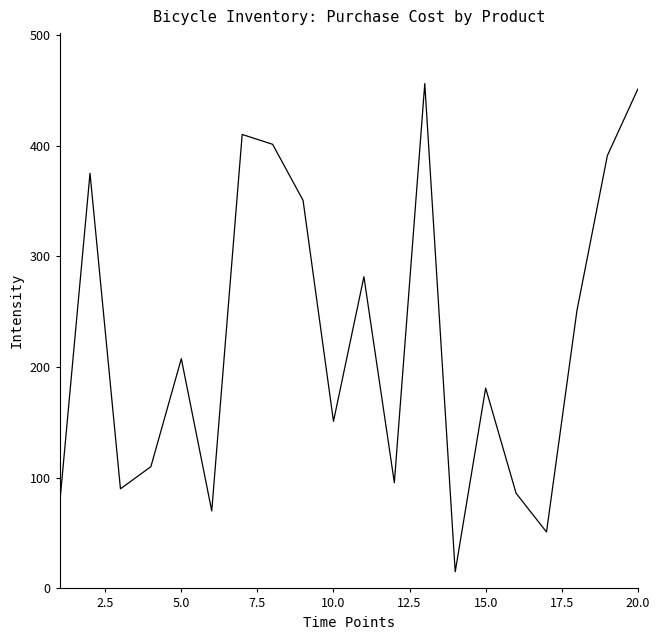

What is the smallest value displayed?

15.0